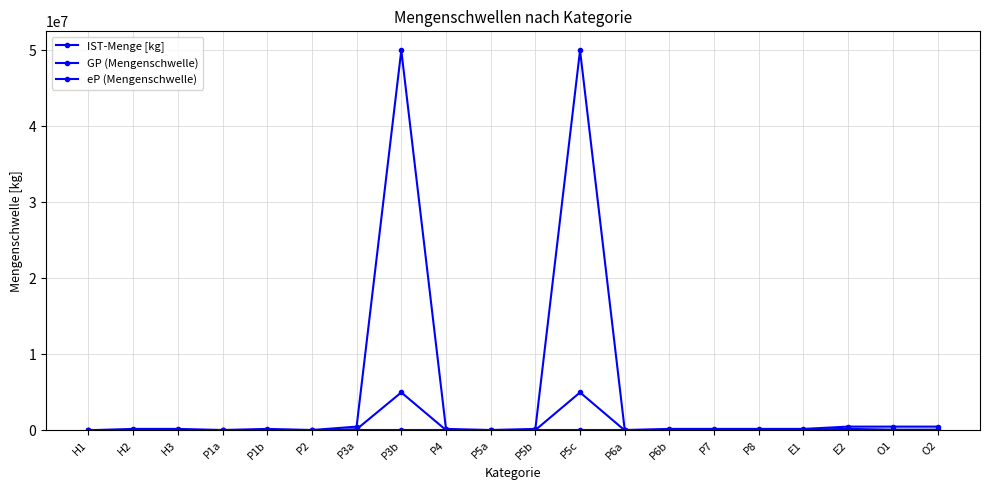

True or false: eP (Mengenschwelle) and GP (Mengenschwelle) intersect in this chart.

False